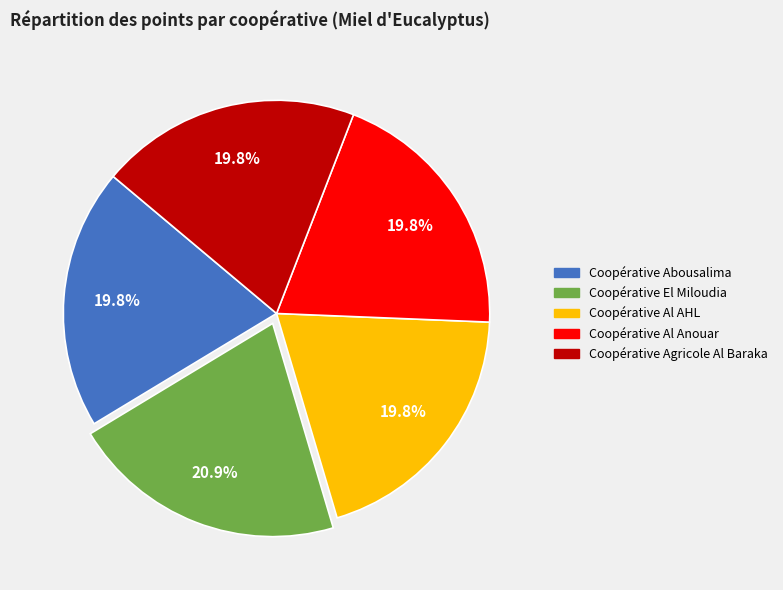

To the nearest percent, what portion does Coopérative El Miloudia represent?

21%